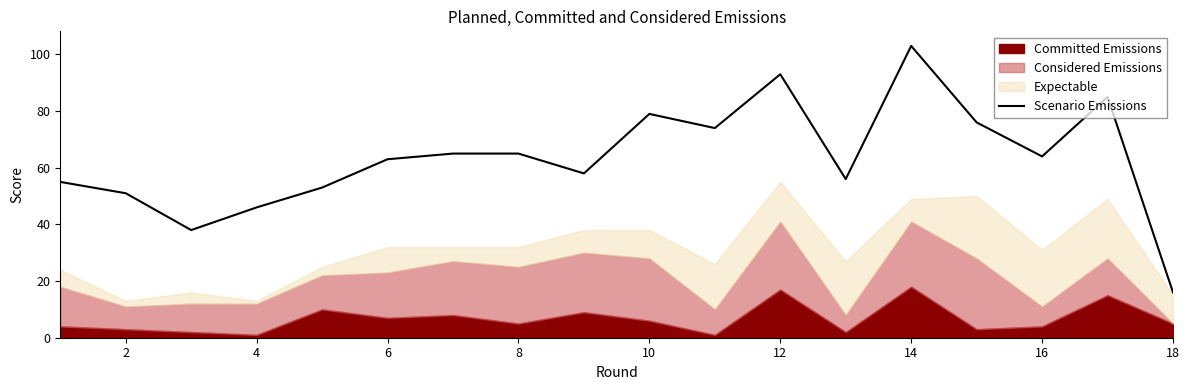

True or false: Scenario Emissions has a value of 109 at 16.

False